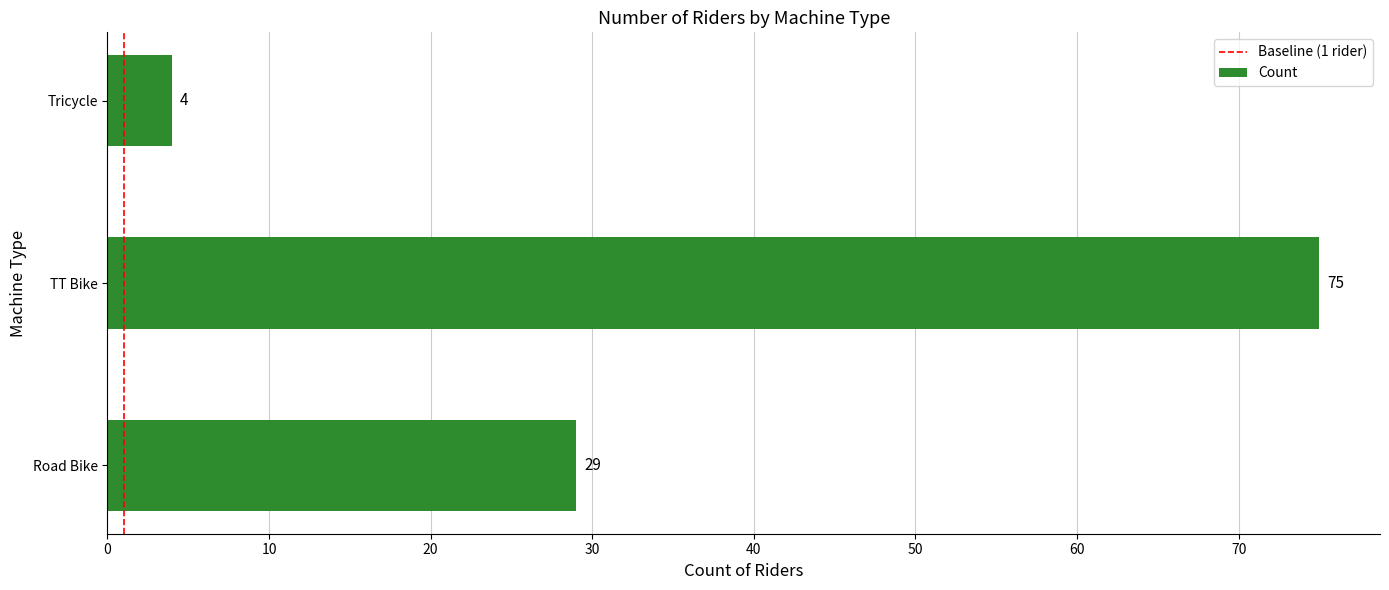

What is the approximate value at Tricycle?

4